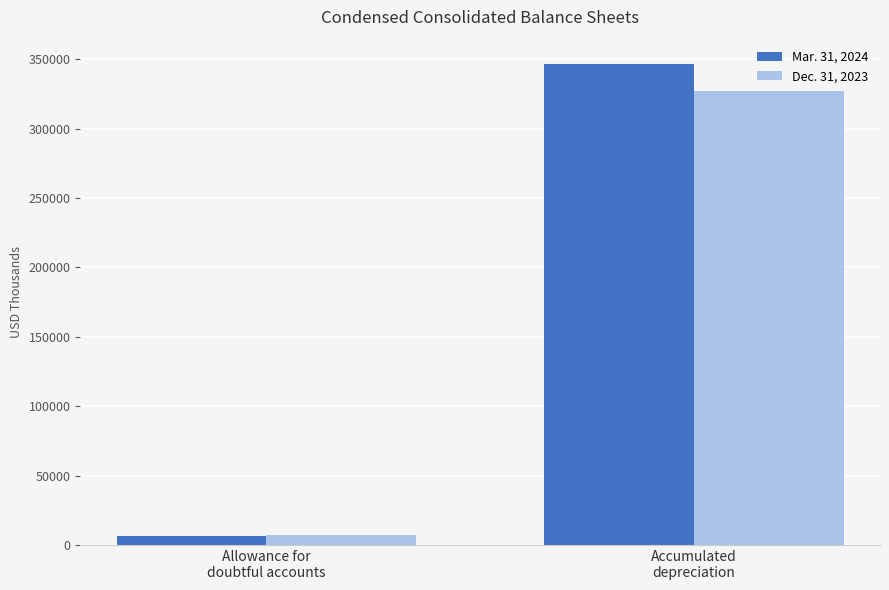

At which category is the sum across all series the highest?

Accumulated
depreciation